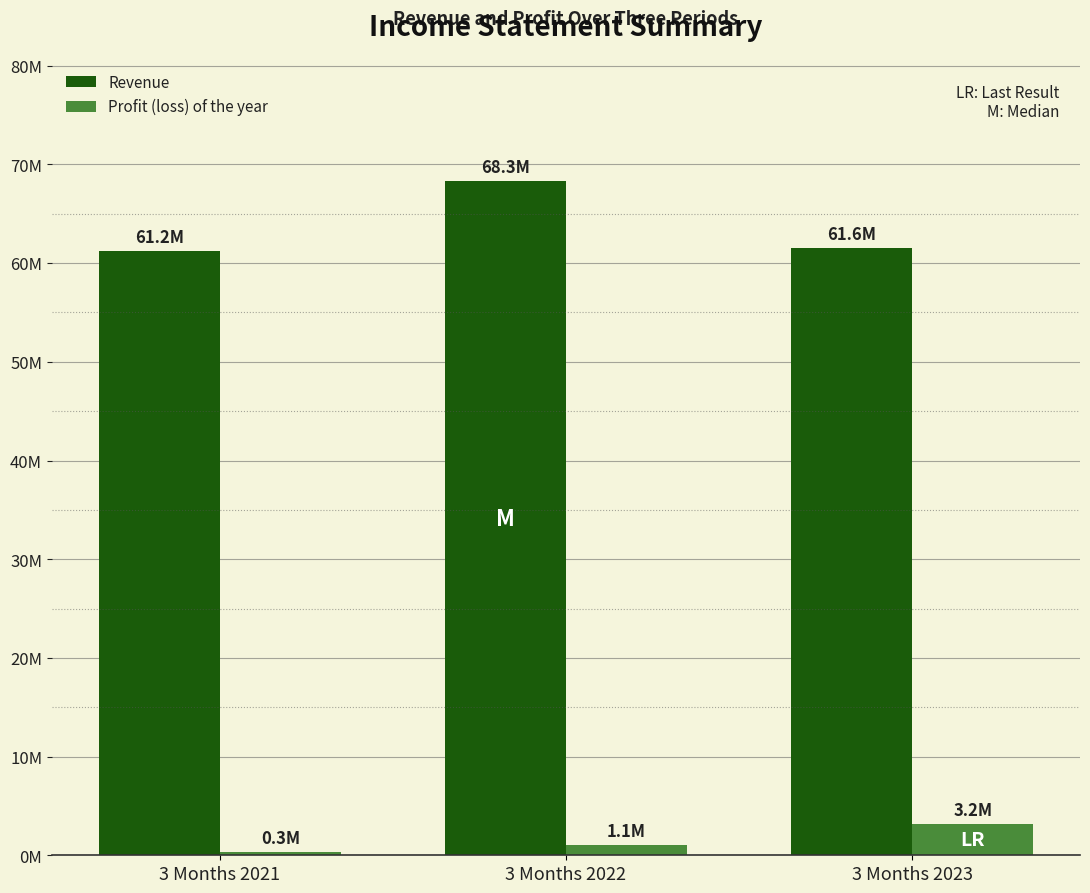

Is it true that Revenue equals 68291731 at 3 Months 2022?

True